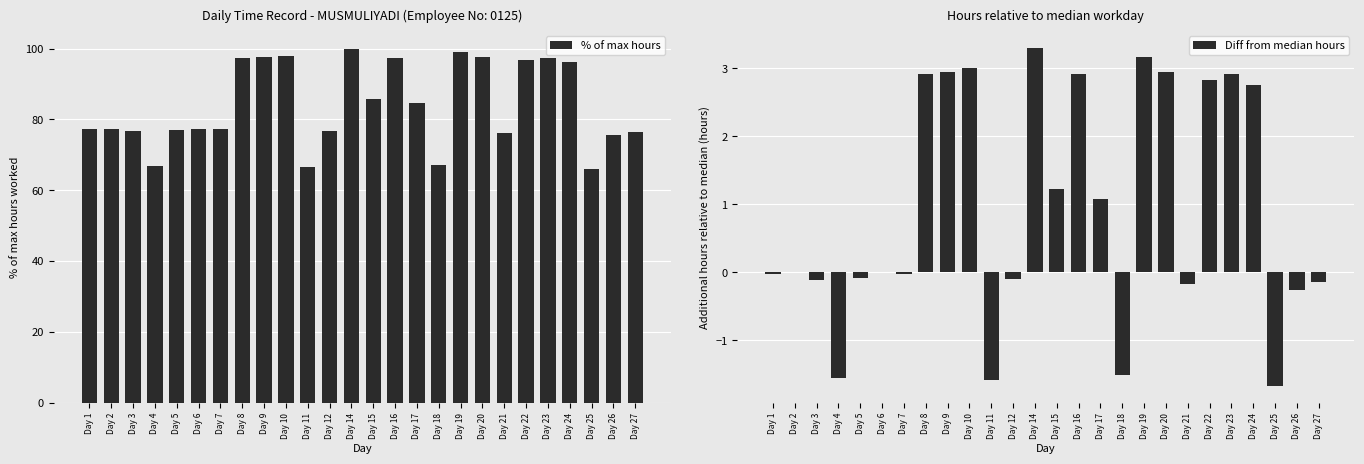

At which label does Diff from median hours first exceed 0?

Day 8